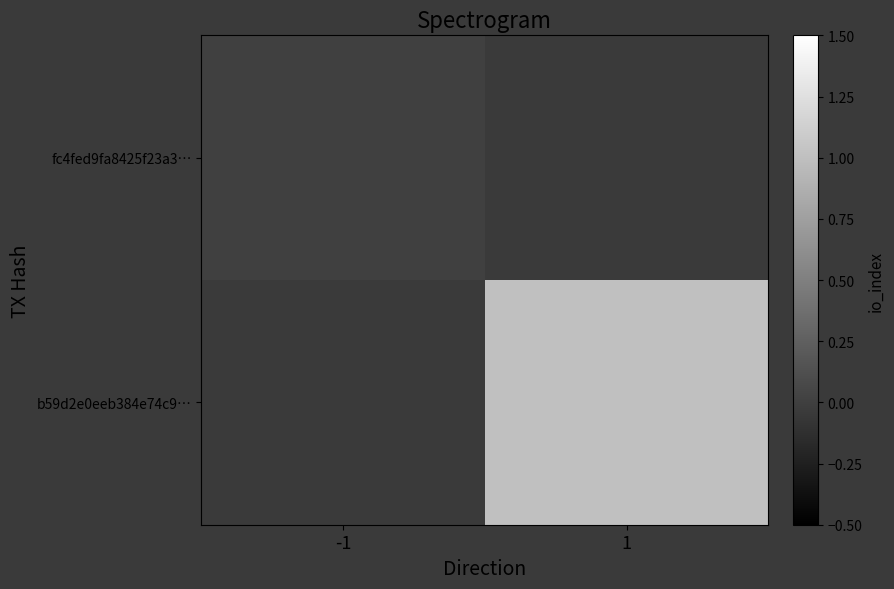

How many data points does each series have?

2